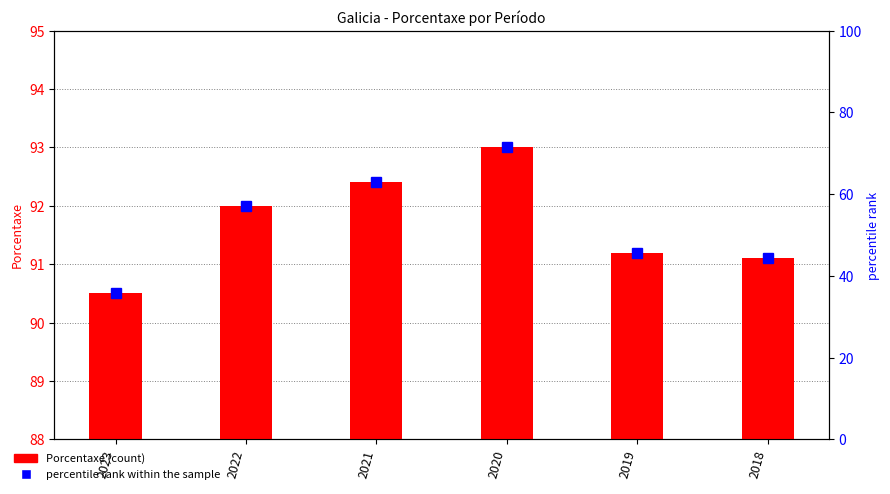

Which category has the lowest value in the percentile rank within the sample series?

2023